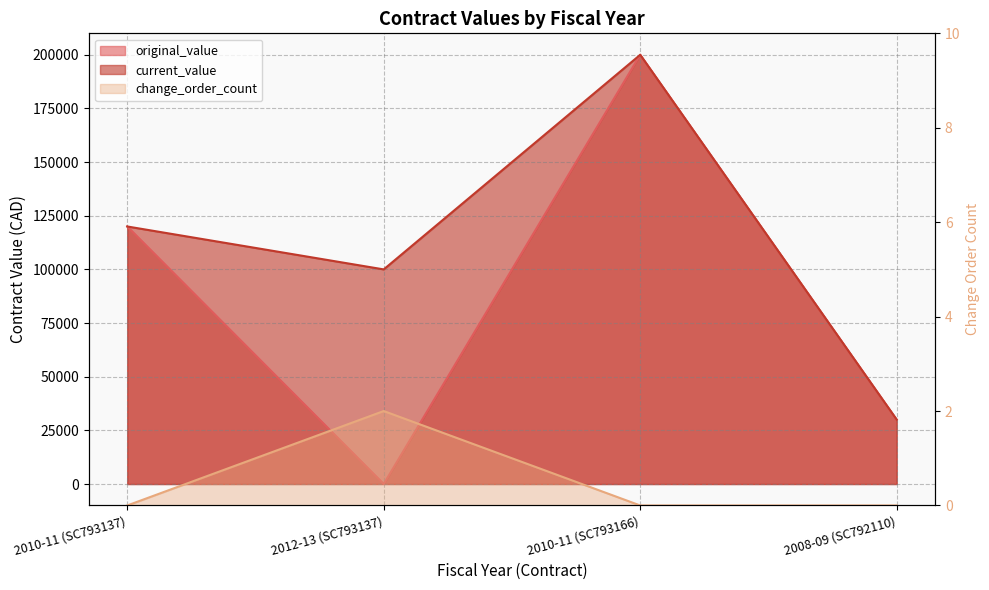

Reading left to right, transcribe all the data shown in this chart.

original_value: 2010-11 (SC793137)=120000	2012-13 (SC793137)=0	2010-11 (SC793166)=200000	2008-09 (SC792110)=30000
current_value: 2010-11 (SC793137)=120000	2012-13 (SC793137)=100000	2010-11 (SC793166)=200000	2008-09 (SC792110)=30000
change_order_count: 2010-11 (SC793137)=0	2012-13 (SC793137)=2	2010-11 (SC793166)=0	2008-09 (SC792110)=0